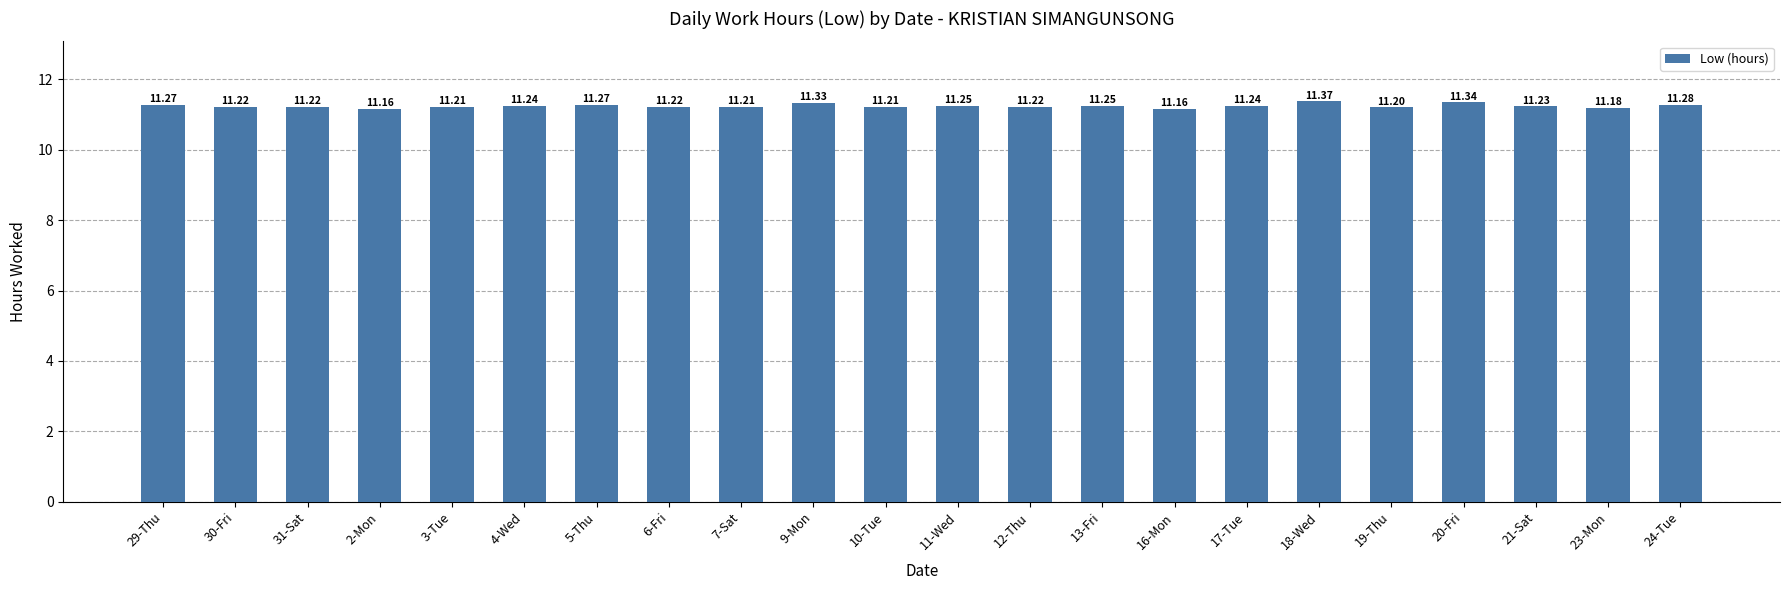

What is the sum of the values at 4-Wed and 5-Thu?

22.5